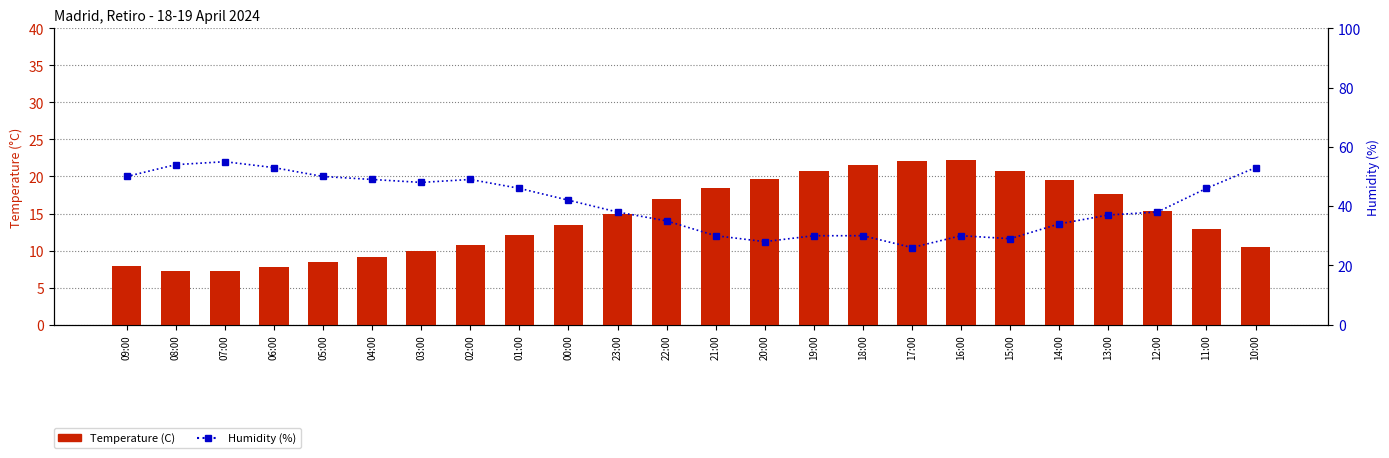

At which category does the chart reach its minimum across all series?

08:00